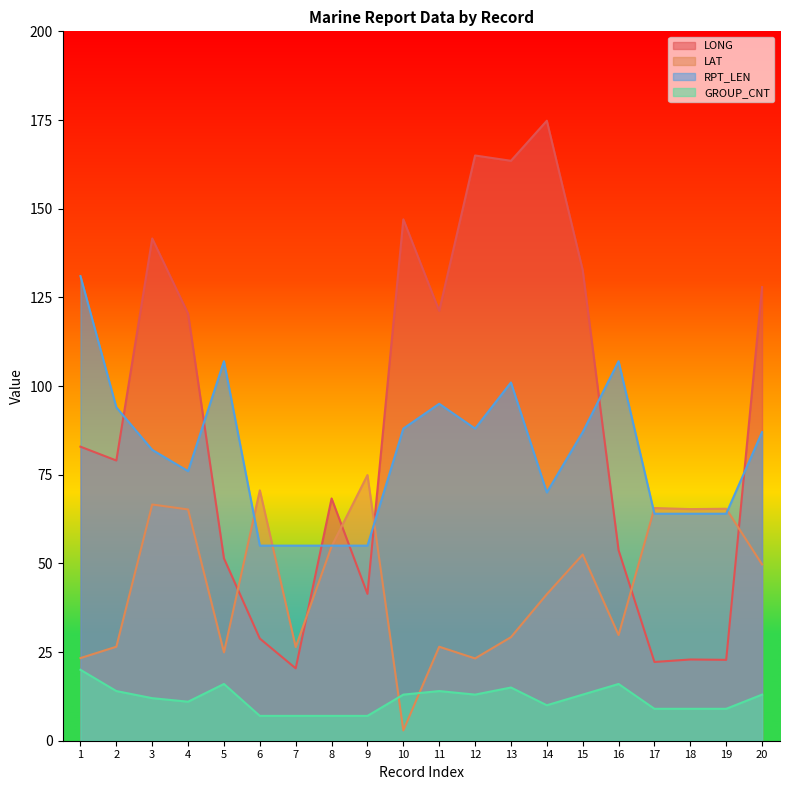

What is the total value across all series at 20?

277.6